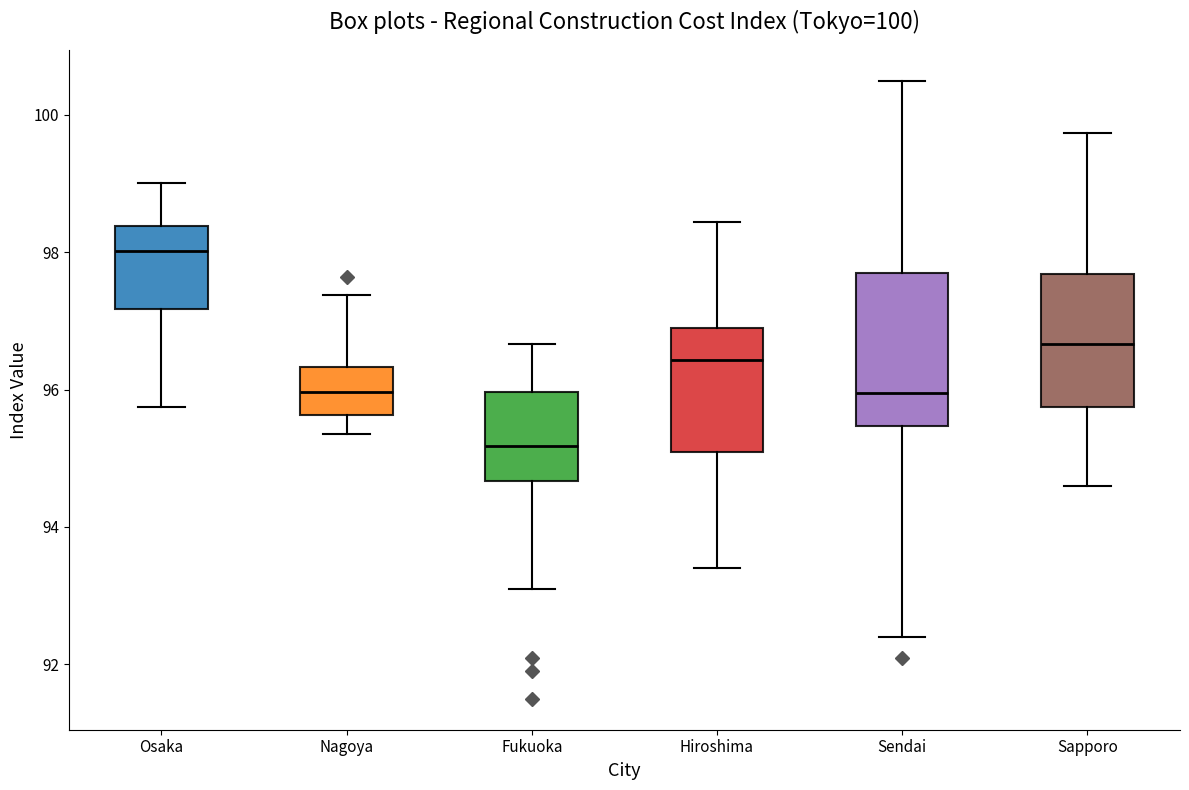

Which box has the highest median line?

Osaka